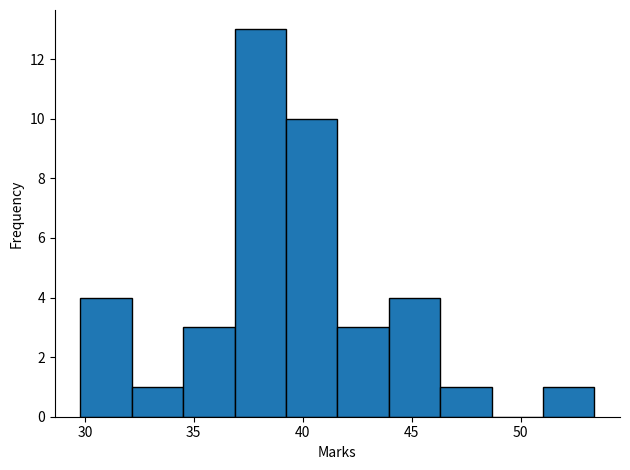

Reading left to right, list every bar in this chart as the range it spans on the x-axis followed by its height. Neither the bar edges nor the heights are printed on the chart, so give them approximately, as read against the axes.

30.0 to 32.0: 4
32.0 to 34.5: 1
34.5 to 37.0: 3
37.0 to 39.0: 13
39.0 to 41.5: 10
41.5 to 44.0: 3
44.0 to 46.5: 4
46.5 to 48.5: 1
48.5 to 51.0: 0
51.0 to 53.5: 1